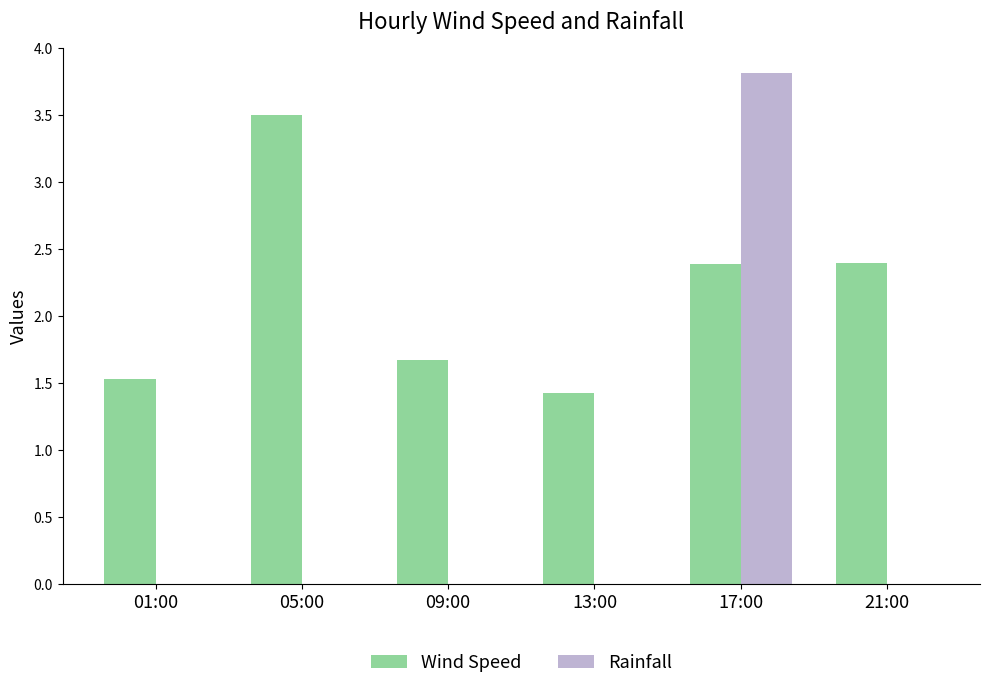

Reading left to right, what are all the values shown in this chart?

Wind Speed: 1.5	3.5	1.7	1.4	2.4	2.4
Rainfall: 0.0	0.0	0.0	0.0	3.8	0.0